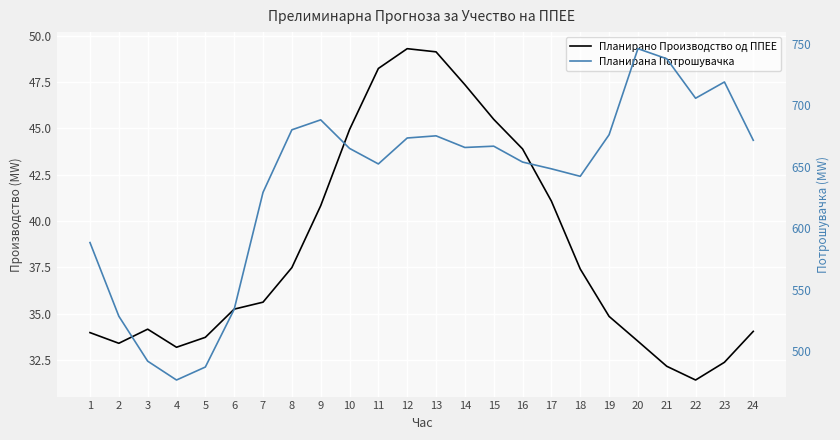

True or false: Планирана Потрошувачка and Планирано Производство од ППЕЕ intersect in this chart.

False